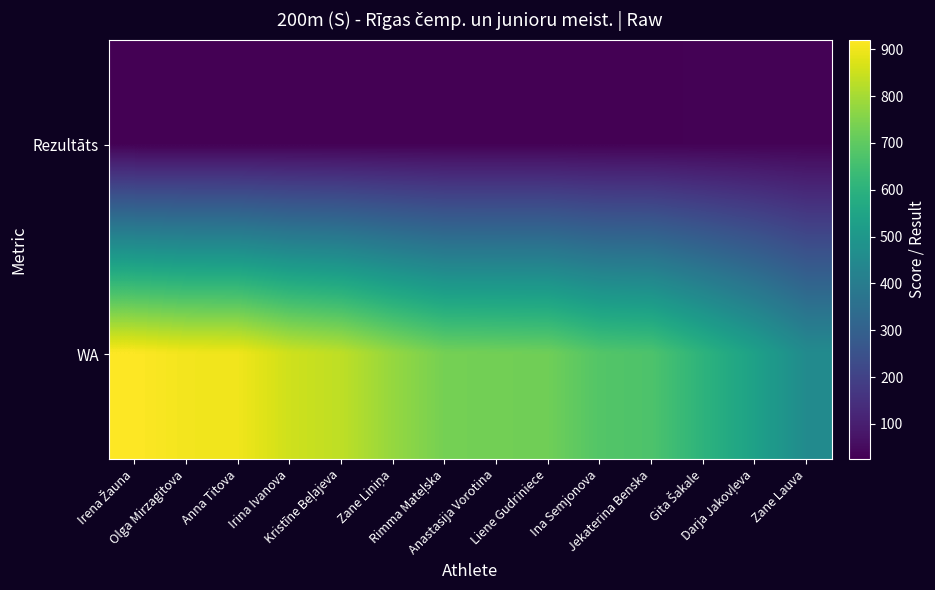

Which label corresponds to the smallest value in the chart?

Irena Žauna